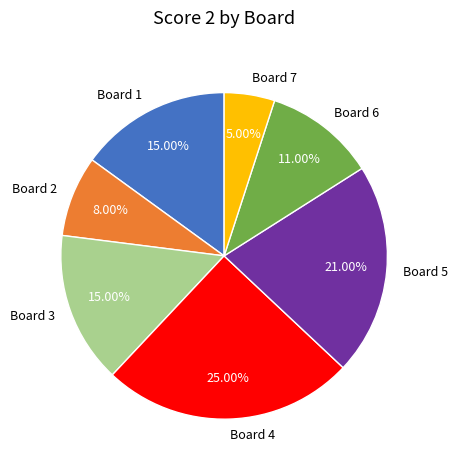

Approximately how many times larger is the value at Board 7 compared to Board 4?

0.2